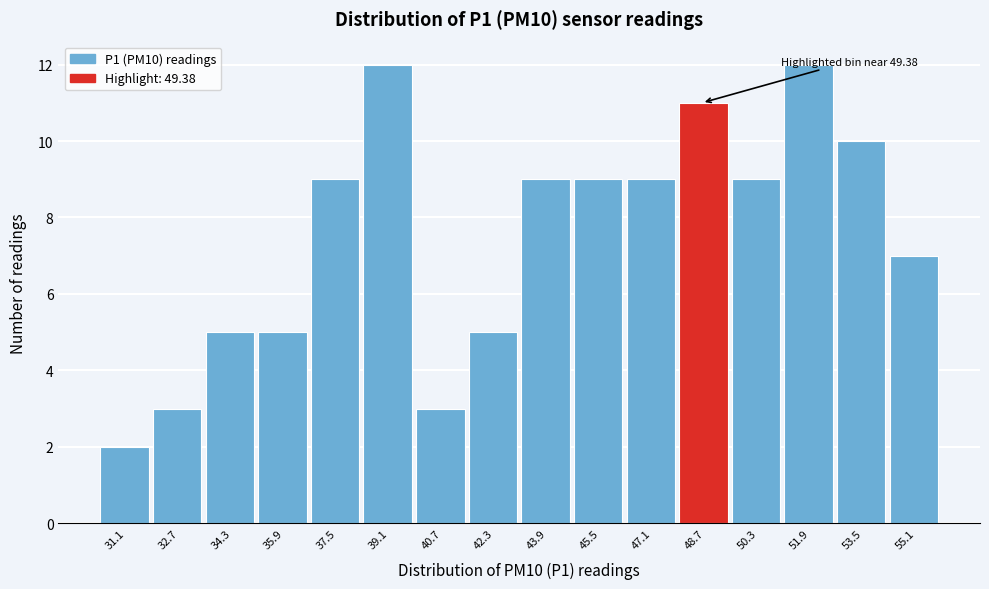

Reading right to left, extract all data points from this chart.

7	10	12	9	11	9	9	9	5	3	12	9	5	5	3	2